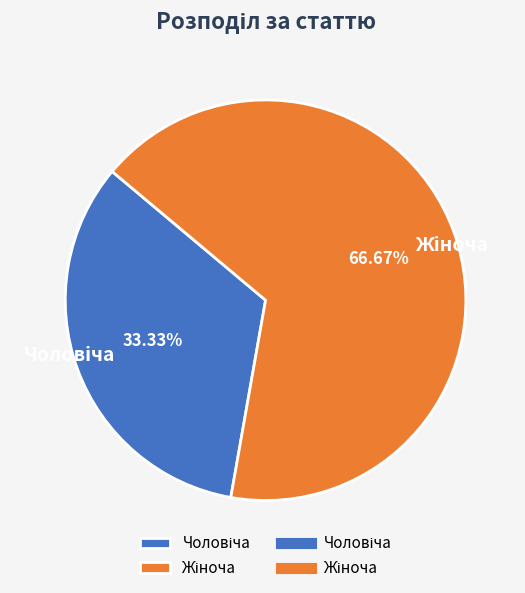

Does any single category account for the majority?

Yes